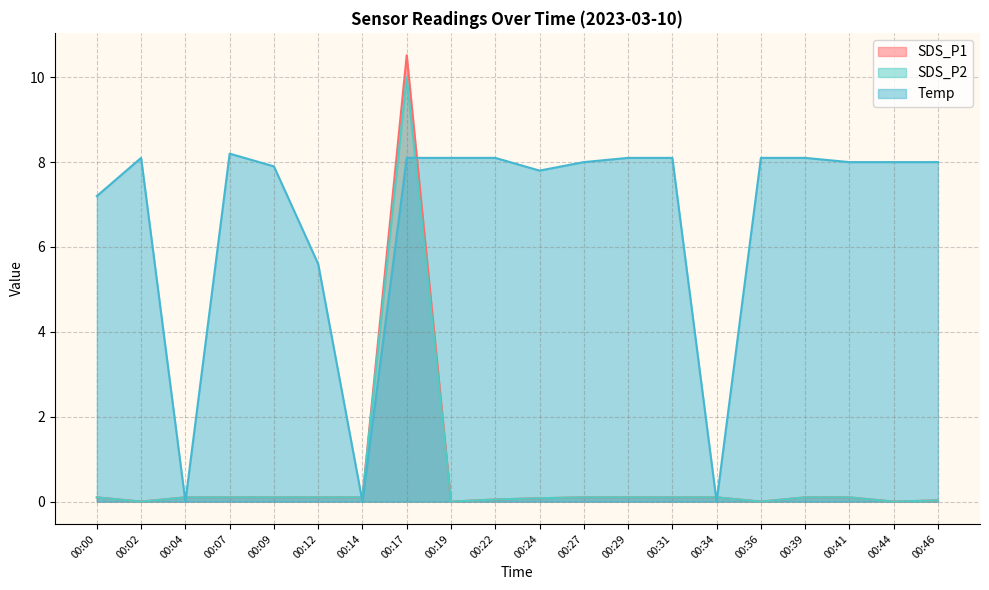

True or false: SDS_P1 has more than 1 interior local peaks.

False